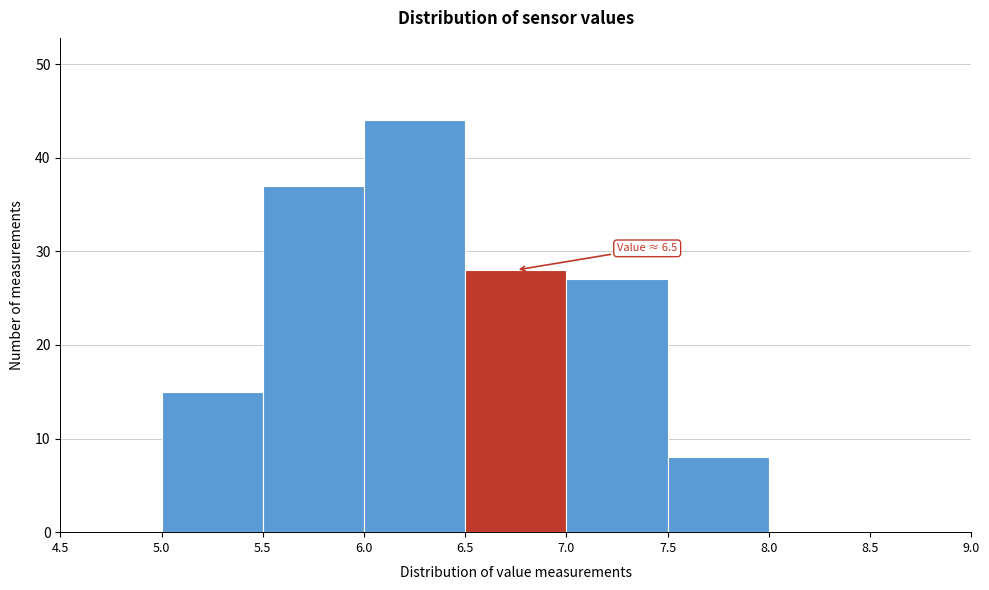

Over which range of the x-axis is the bar tallest?

6.0 to 6.5